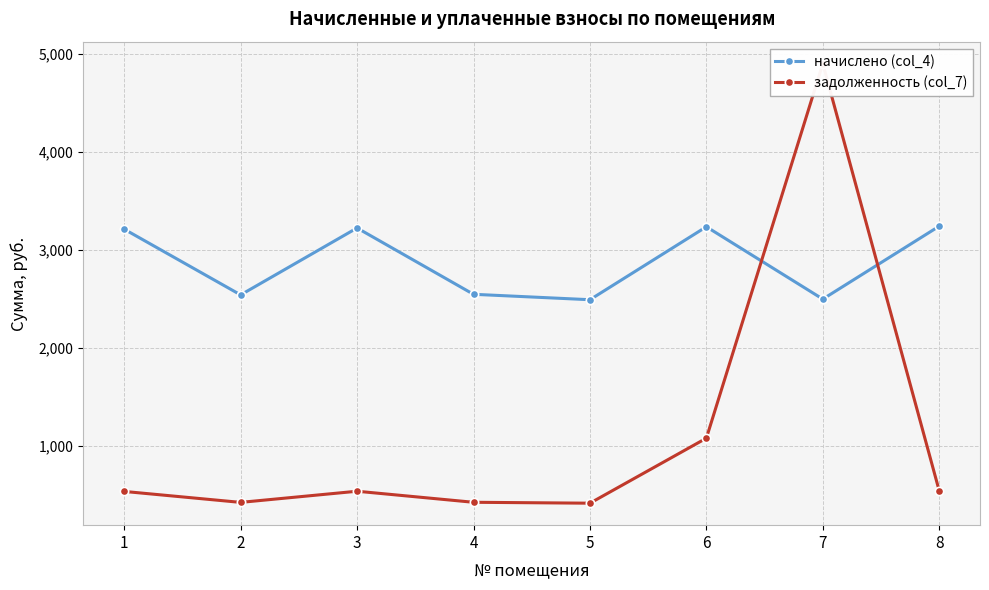

Reading left to right, extract all data points from this chart.

начислено (col_4): 3213.4	2542.4	3225.7	2548.6	2493.2	3238.1	2499.4	3244.2
задолженность (col_7): 535.6	423.7	537.6	424.8	415.5	1079.4	4903.7	540.7